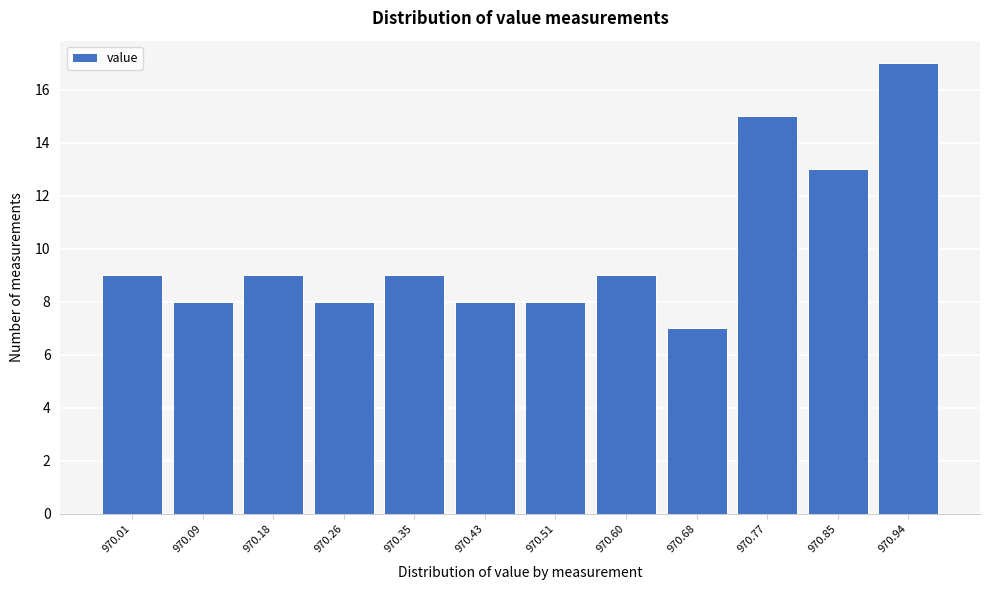

Reading left to right, extract all data points from this chart.

9	8	9	8	9	8	8	9	7	15	13	17